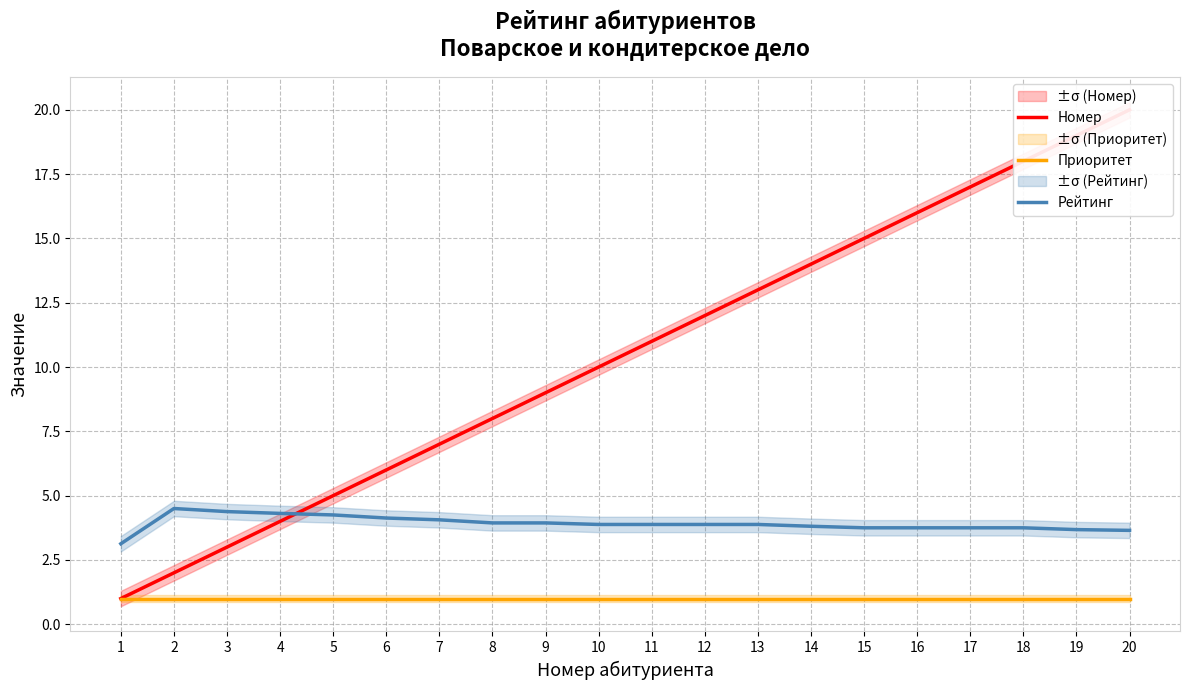

What value does the Номер series have at 13?

13.0